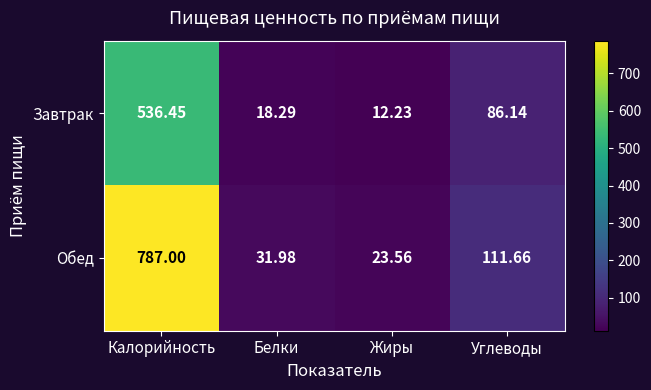

At which label is Обед closest to 405?

Углеводы